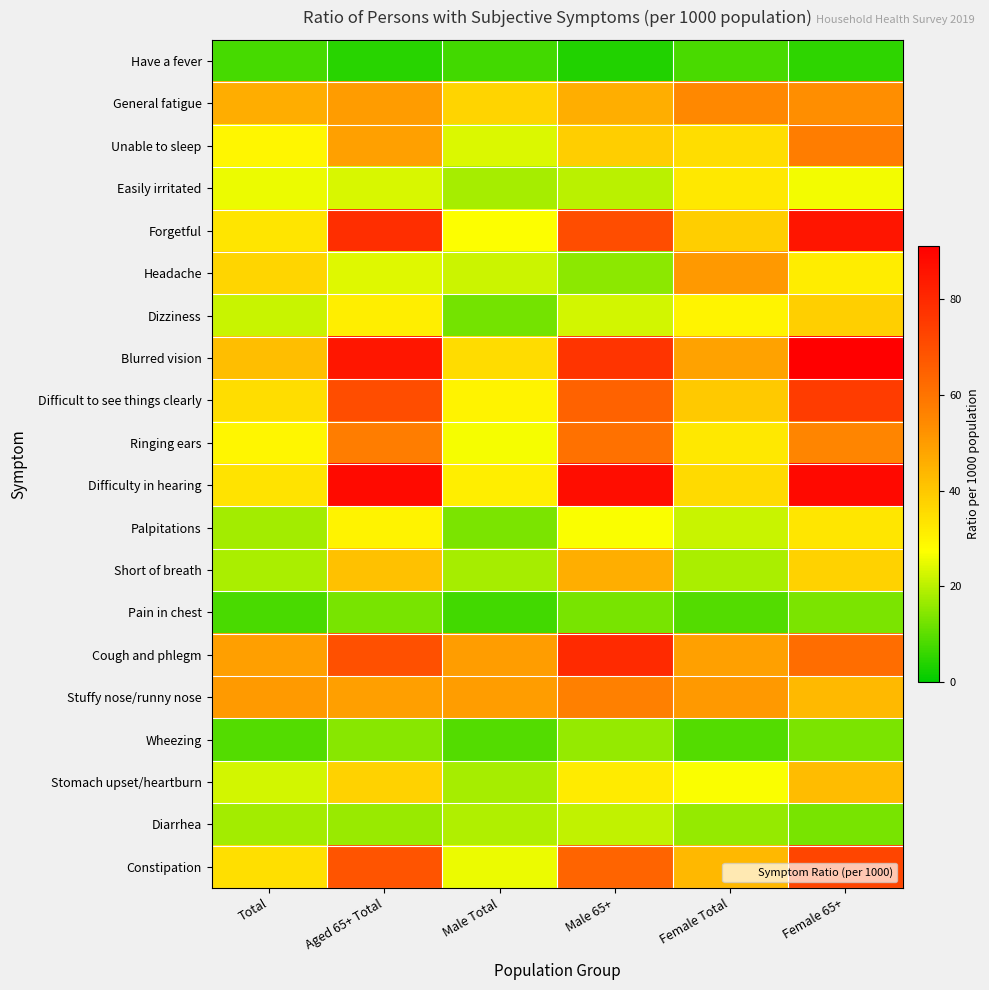

Reading left to right, what are all the values shown in this chart?

Have a fever: Total=7.7	Aged 65+ Total=4.5	Male Total=7.3	Male 65+=3.9	Female Total=8.1	Female 65+=5.0
General fatigue: Total=46.1	Aged 65+ Total=49.9	Male Total=37.1	Male 65+=45.7	Female Total=54.5	Female 65+=53.3
Unable to sleep: Total=29.5	Aged 65+ Total=48.9	Male Total=23.5	Male 65+=38.5	Female Total=35.1	Female 65+=57.4
Easily irritated: Total=25.5	Aged 65+ Total=23.4	Male Total=18.1	Male 65+=20.0	Female Total=32.4	Female 65+=26.1
Forgetful: Total=33.1	Aged 65+ Total=78.4	Male Total=27.2	Male 65+=70.2	Female Total=38.6	Female 65+=85.1
Headache: Total=36.8	Aged 65+ Total=24.1	Male Total=21.9	Male 65+=15.0	Female Total=50.6	Female 65+=31.5
Dizziness: Total=21.6	Aged 65+ Total=31.3	Male Total=12.8	Male 65+=22.7	Female Total=29.7	Female 65+=38.4
Blurred vision: Total=42.1	Aged 65+ Total=84.7	Male Total=35.3	Male 65+=76.9	Female Total=48.5	Female 65+=91.1
Difficult to see things clearly: Total=35.2	Aged 65+ Total=70.2	Male Total=30.2	Male 65+=64.5	Female Total=39.8	Female 65+=74.8
Ringing ears: Total=29.5	Aged 65+ Total=57.6	Male Total=26.4	Male 65+=60.5	Female Total=32.4	Female 65+=55.2
Difficulty in hearing: Total=33.6	Aged 65+ Total=87.9	Male Total=31.0	Male 65+=87.3	Female Total=35.9	Female 65+=88.3
Palpitations: Total=17.6	Aged 65+ Total=30.2	Male Total=13.3	Male 65+=26.9	Female Total=21.7	Female 65+=33.0
Short of breath: Total=18.3	Aged 65+ Total=41.3	Male Total=18.1	Male 65+=45.8	Female Total=18.4	Female 65+=37.6
Pain in chest: Total=8.1	Aged 65+ Total=13.0	Male Total=7.2	Male 65+=12.9	Female Total=8.9	Female 65+=13.2
Cough and phlegm: Total=49.3	Aged 65+ Total=69.7	Male Total=49.6	Male 65+=79.7	Female Total=48.9	Female 65+=61.6
Stuffy nose/runny nose: Total=50.2	Aged 65+ Total=49.3	Male Total=49.7	Male 65+=56.6	Female Total=50.6	Female 65+=43.4
Wheezing: Total=9.1	Aged 65+ Total=14.6	Male Total=9.0	Male 65+=16.2	Female Total=9.2	Female 65+=13.2
Stomach upset/heartburn: Total=22.6	Aged 65+ Total=37.7	Male Total=18.1	Male 65+=32.0	Female Total=26.8	Female 65+=42.5
Diarrhea: Total=17.6	Aged 65+ Total=16.5	Male Total=19.2	Male 65+=20.7	Female Total=16.1	Female 65+=13.1
Constipation: Total=34.8	Aged 65+ Total=68.6	Male Total=25.4	Male 65+=64.1	Female Total=43.7	Female 65+=72.3